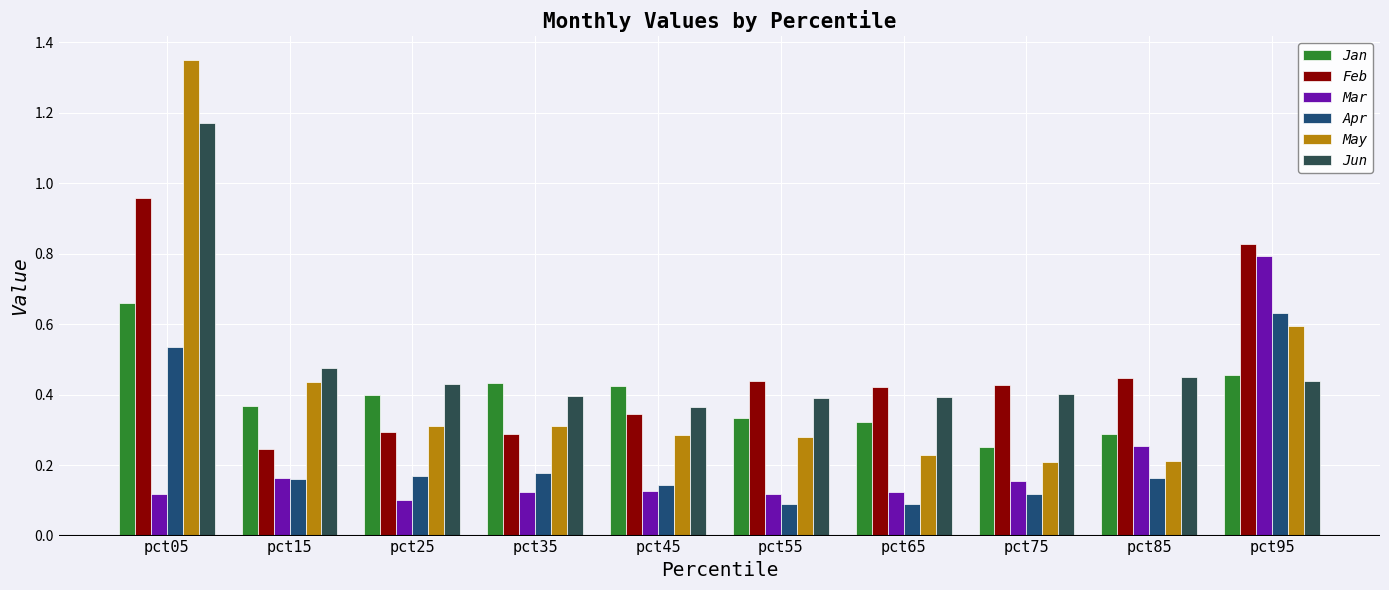

At which label is Feb closest to 0?

pct15